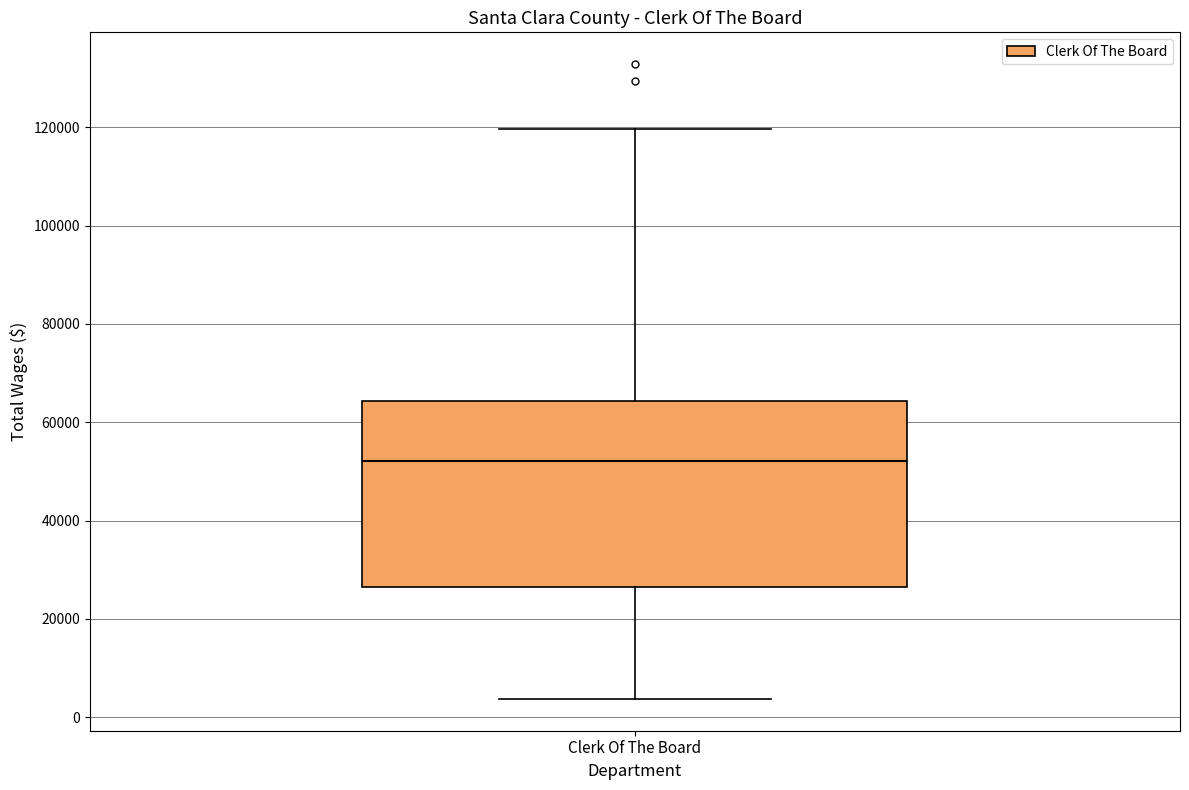

Transcribe this box plot: give where the median line is, the range the box spans, and where the two whiskers end, as read against the y-axis. The values are not printed on the chart, so give them approximately, as read against the axis.

median 52000, box 26000 to 64000, whiskers 4000 to 120000